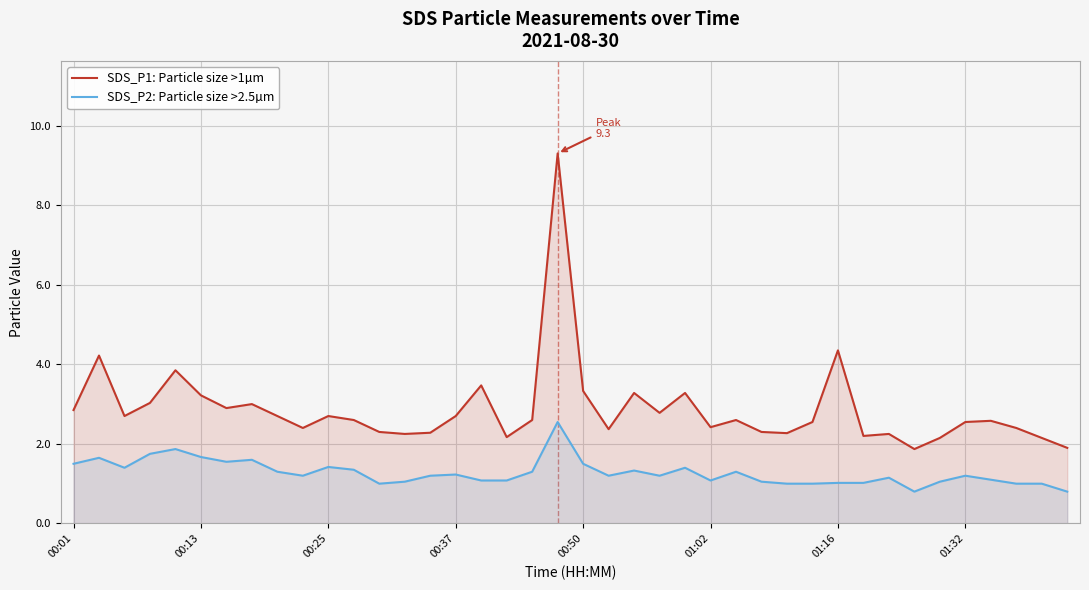

How many data points in SDS_P2: Particle size >2.5µm are above 1?

33